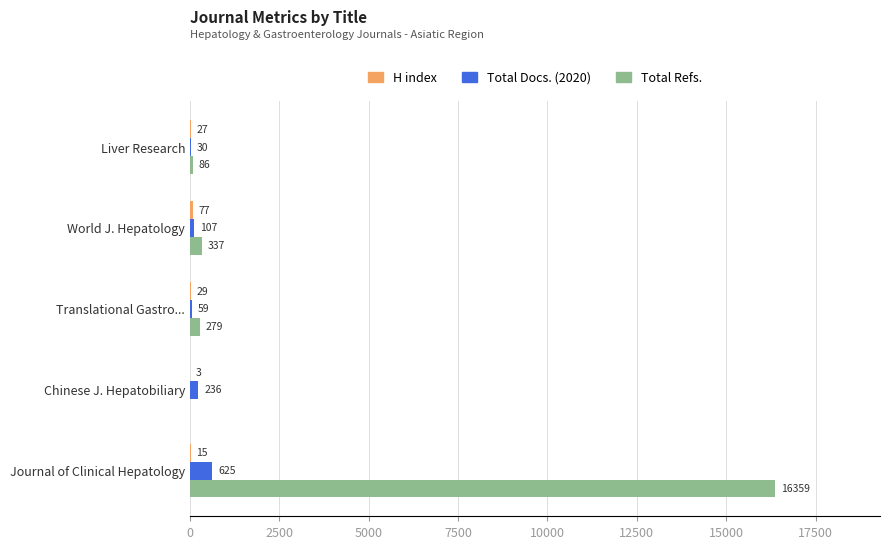

Between Chinese J. Hepatobiliary and Journal of Clinical Hepatology, which series saw the biggest shift?

Total Refs.